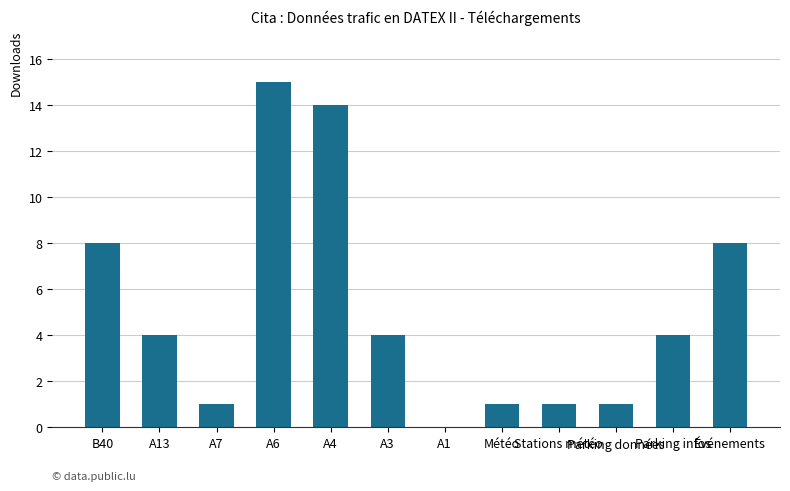

Reading right to left, what are all the values shown in this chart?

8	4	1	1	1	0	4	14	15	1	4	8